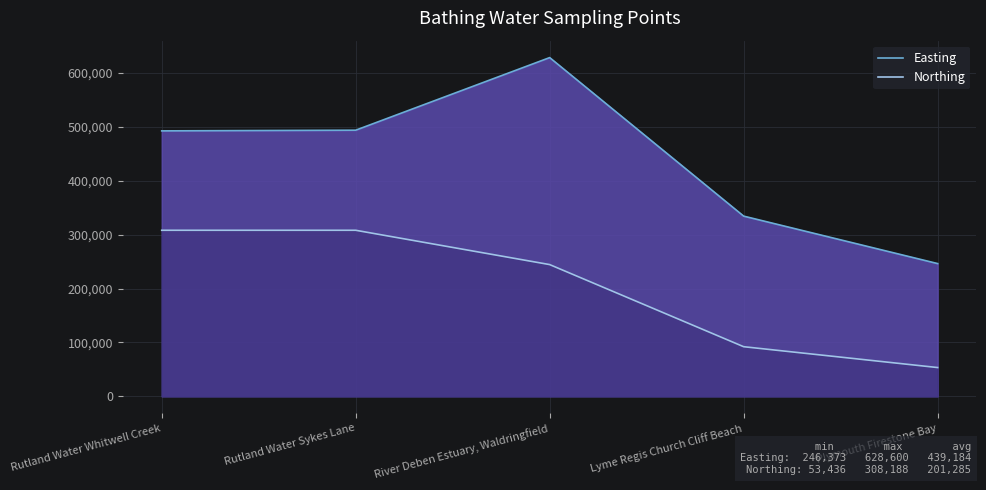

What position from the left is River Deben Estuary, Waldringfield?

3